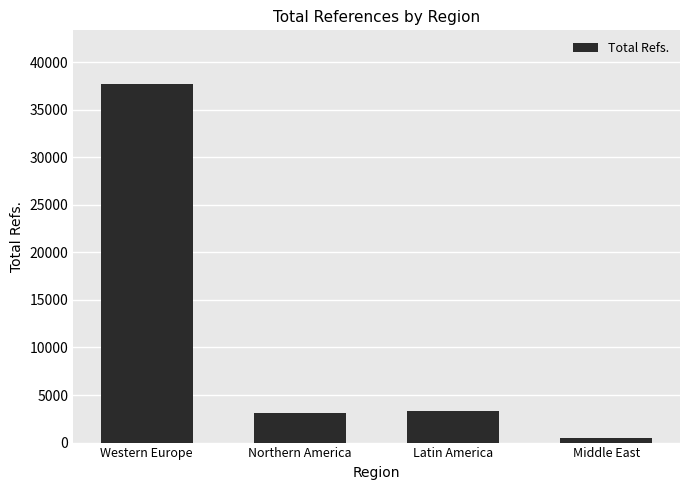

Reading left to right, transcribe all the data shown in this chart.

Western Europe=37687	Northern America=3119	Latin America=3362	Middle East=514